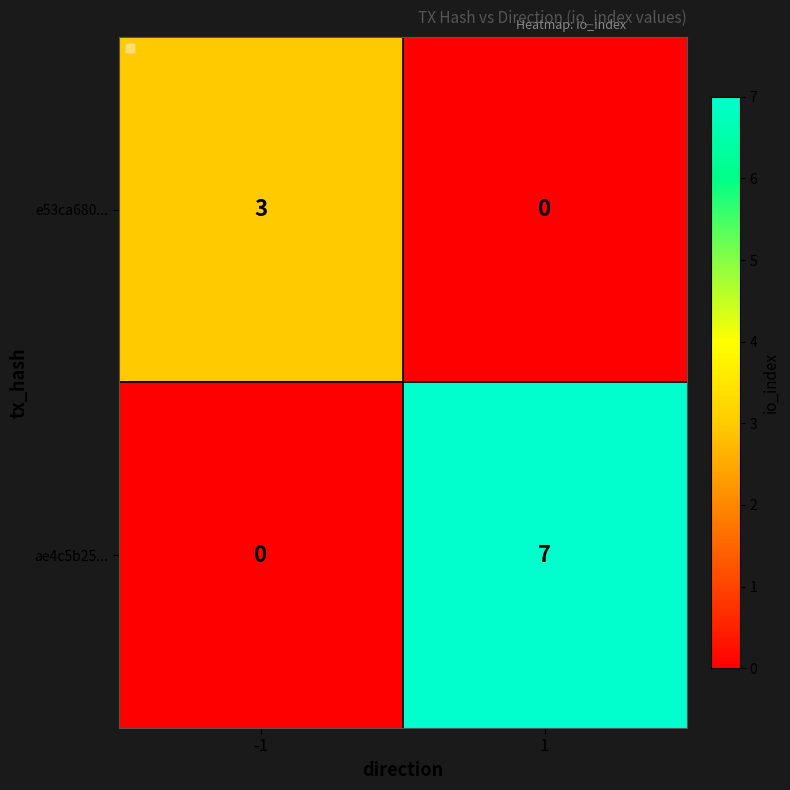

Read the e53ca680... value at -1.

3